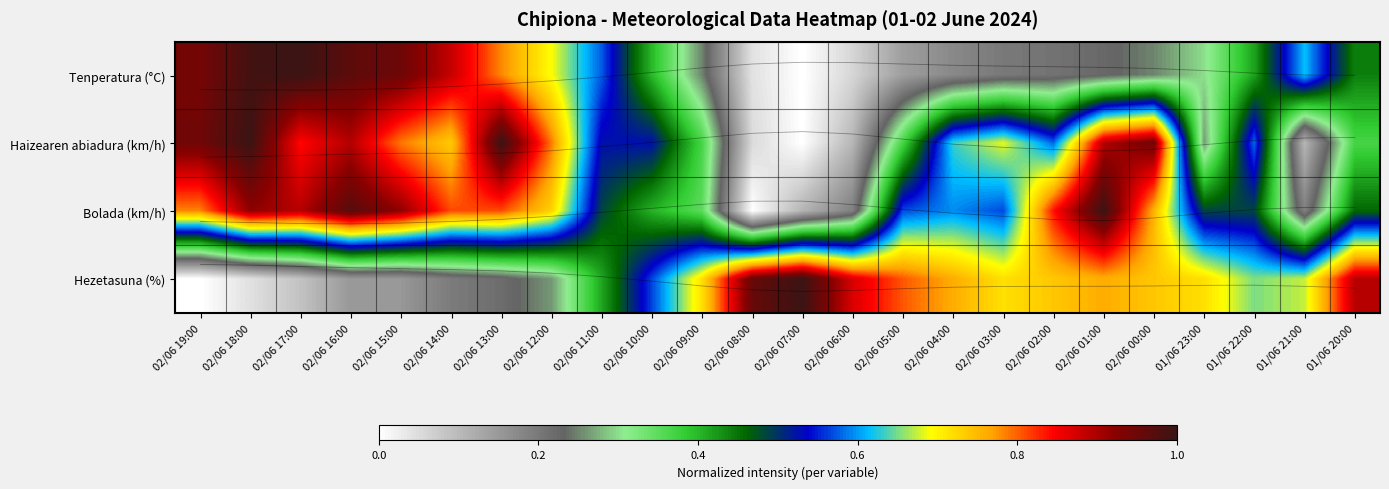

What is the difference between the Bolada (km/h) values at 02/06 18:00 and 02/06 03:00?

0.4